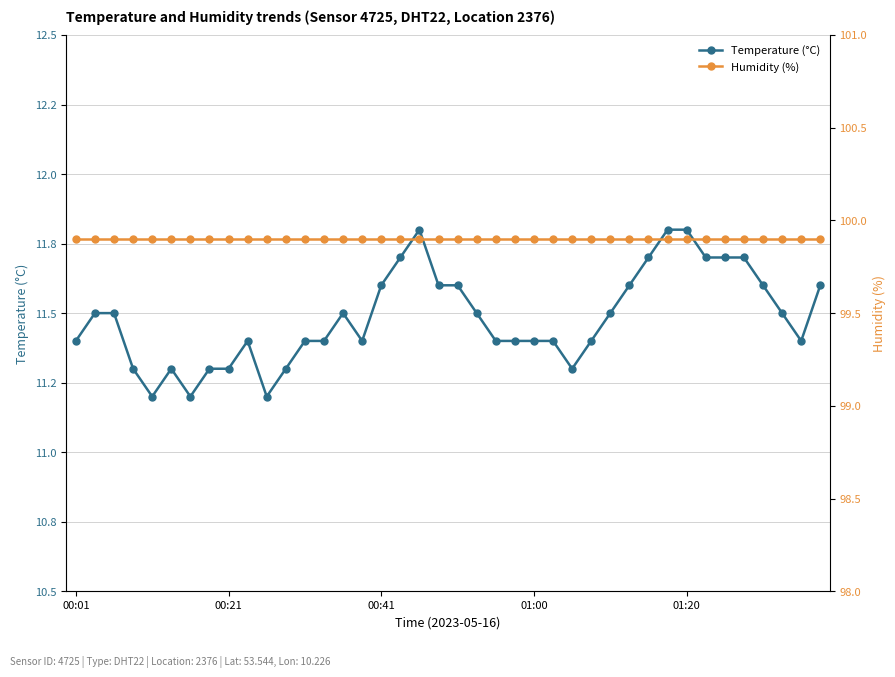

Which category has the highest value in the Humidity (%) series?

00:01